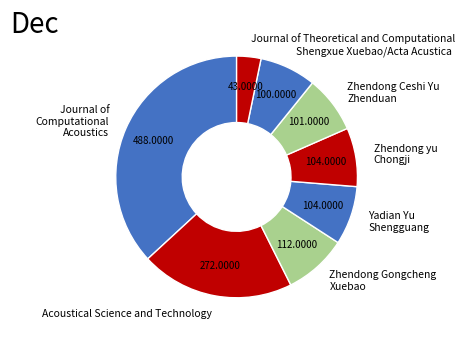

How many segments does this pie chart have?

8